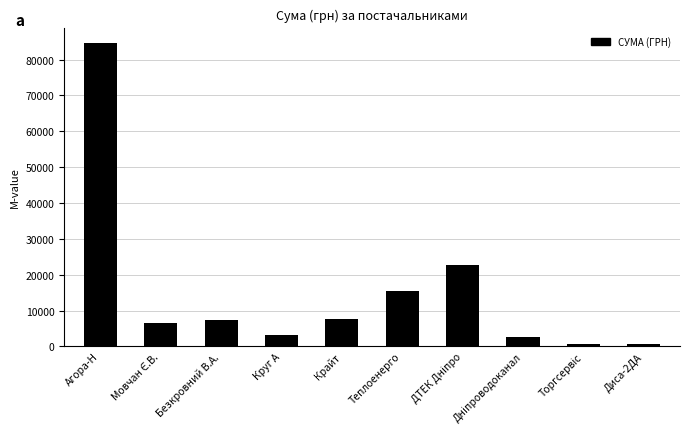

What is the value of the 8th bar from the left?

2712.0